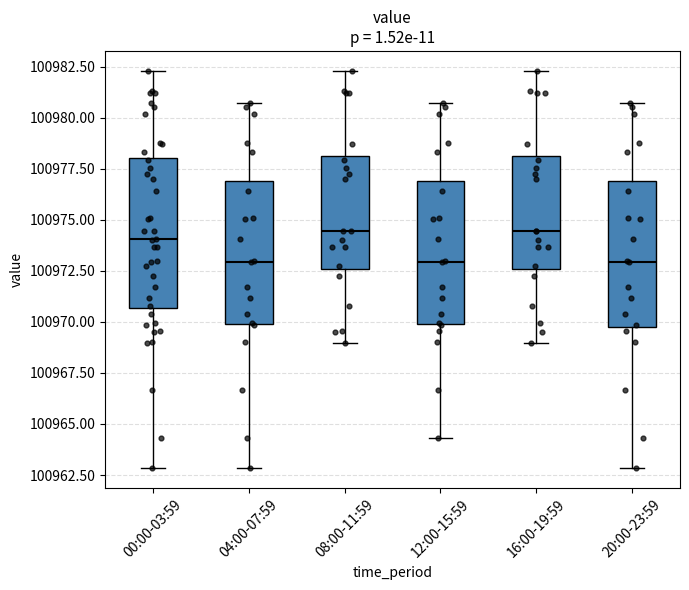

Where is the upper edge of the box for 00:00-03:59 on the y-axis? The values are not printed on the chart, so give them approximately, as read against the axis.

100978.0